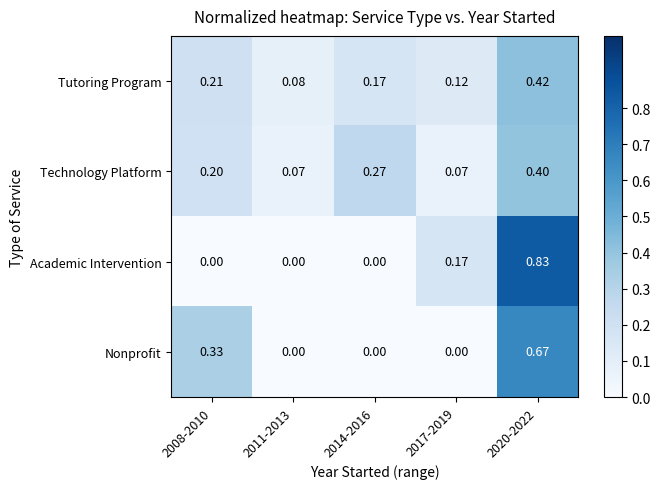

Is the value of Tutoring Program at 2014-2016 greater than the value of Technology Platform at 2020-2022?

No